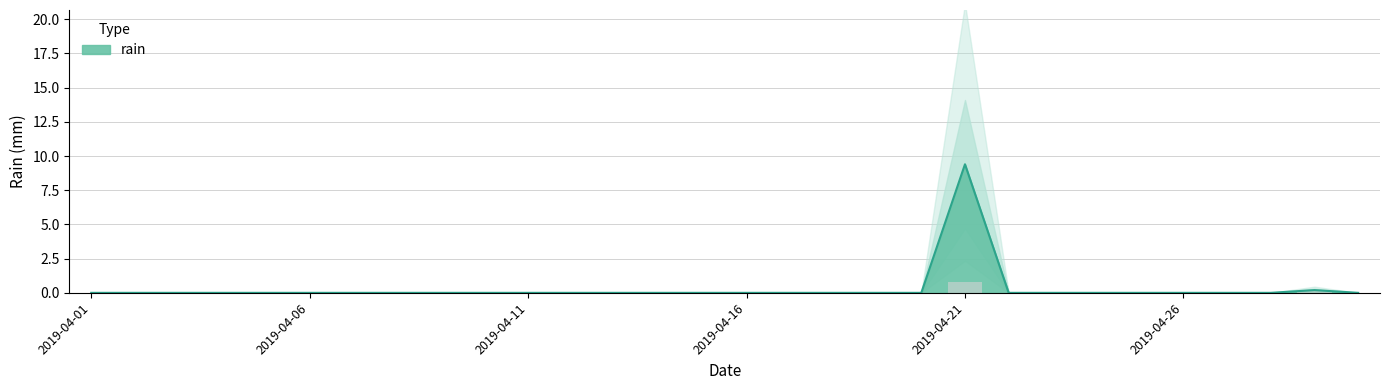

List the labels in order of value, largest first.

2019-04-21, 2019-04-29, 2019-04-01, 2019-04-02, 2019-04-03, 2019-04-04, 2019-04-05, 2019-04-06, 2019-04-07, 2019-04-08, 2019-04-09, 2019-04-10, 2019-04-11, 2019-04-12, 2019-04-13, 2019-04-14, 2019-04-15, 2019-04-16, 2019-04-17, 2019-04-18, 2019-04-19, 2019-04-20, 2019-04-22, 2019-04-23, 2019-04-24, 2019-04-25, 2019-04-26, 2019-04-27, 2019-04-28, 2019-04-30